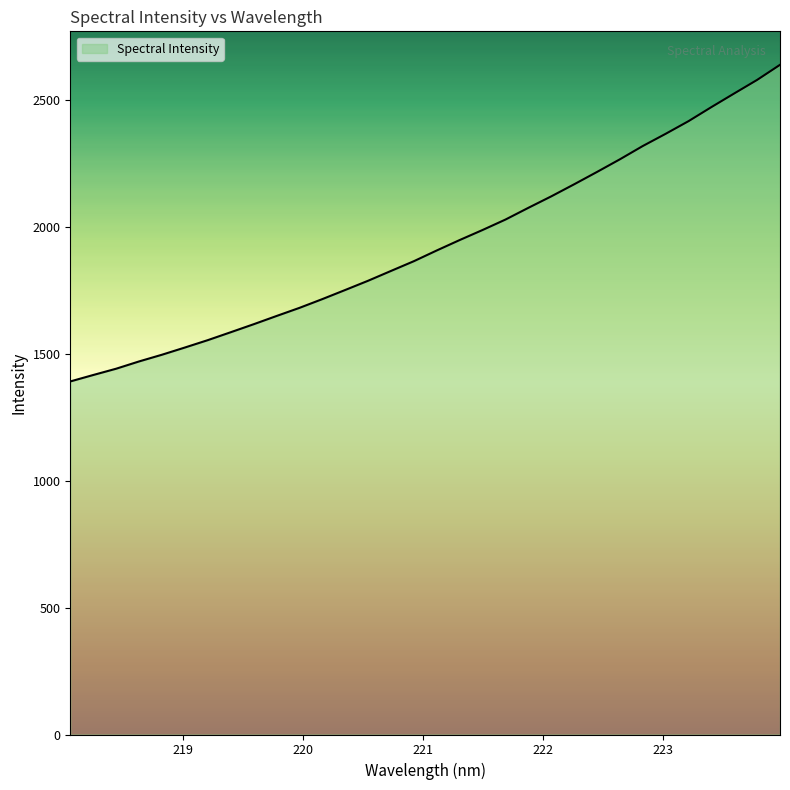

What is the difference between the maximum and minimum values?

1247.4